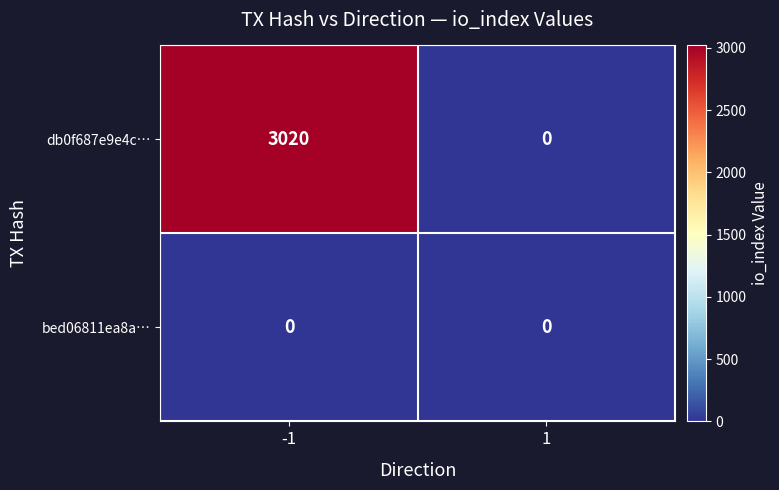

Rank the series by their average value, from highest to lowest.

db0f687e9e4c…, bed06811ea8a…